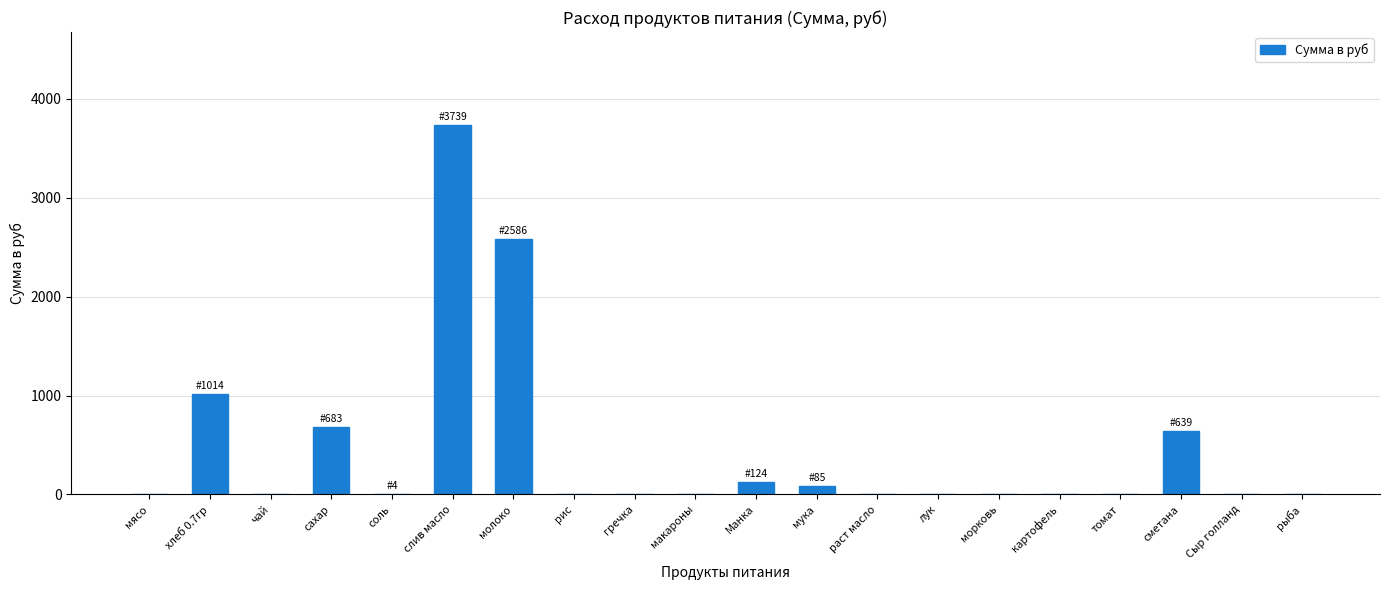

At which label is the value closest to 1869?

молоко